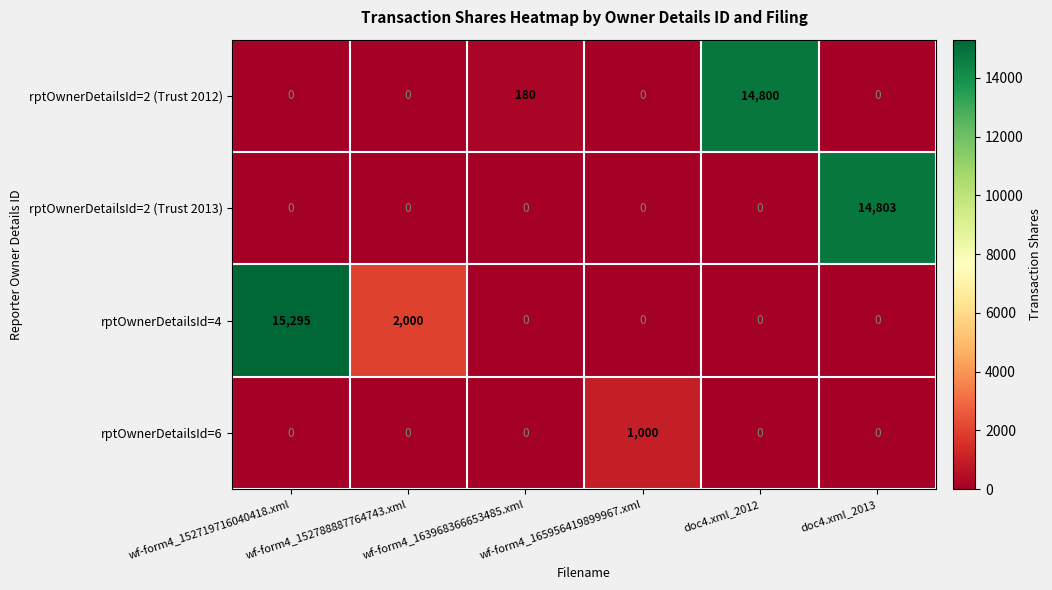

What is the highest value of the rptOwnerDetailsId=2 (Trust 2013) series?

14803